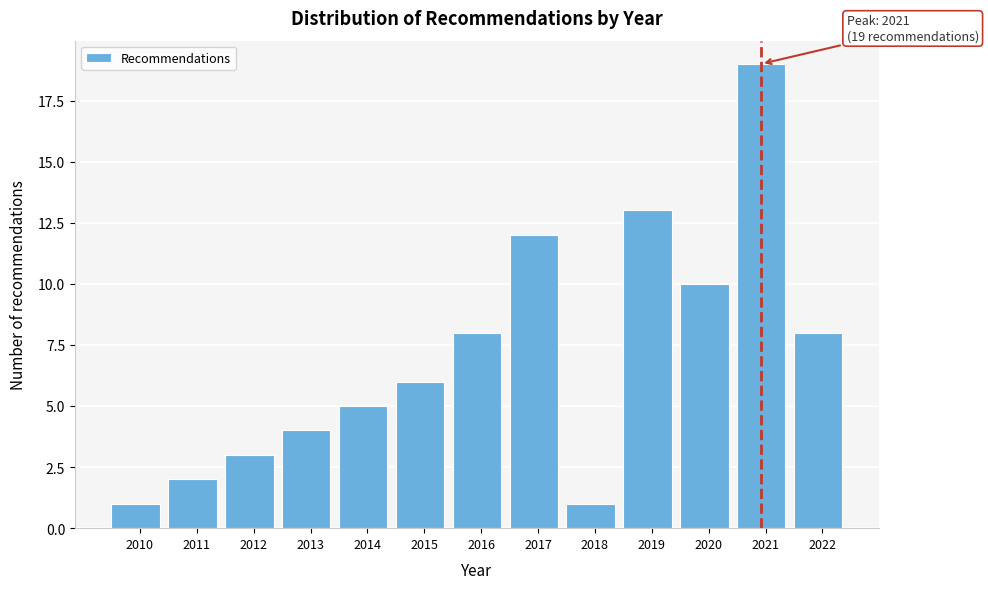

Reading left to right, extract all data points from this chart.

2010=1	2011=2	2012=3	2013=4	2014=5	2015=6	2016=8	2017=12	2018=1	2019=13	2020=10	2021=19	2022=8